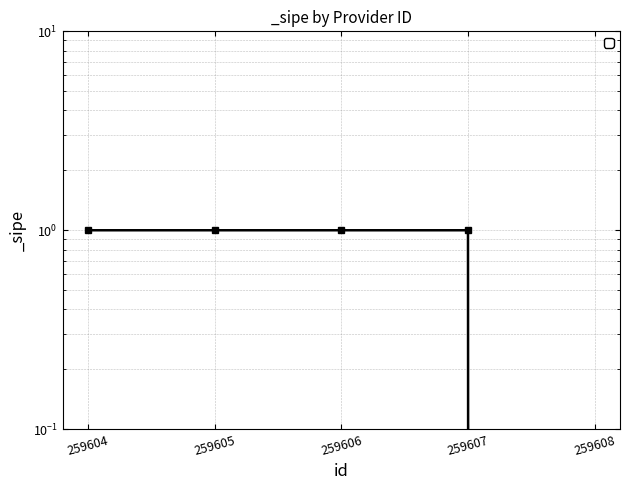

True or false: there are more than 0 points higher than both neighbors.

False